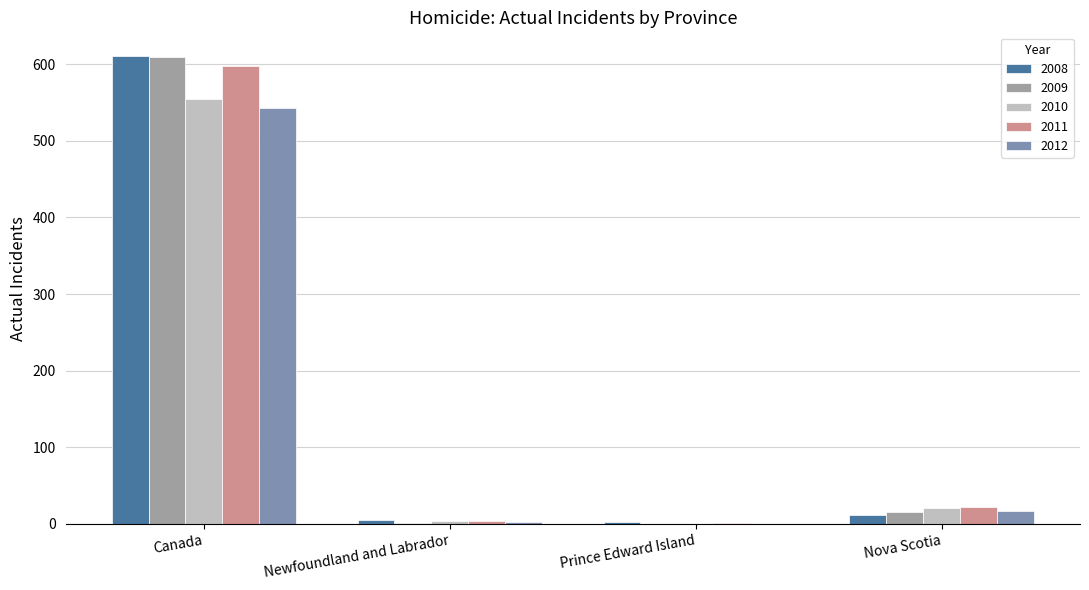

Are the bars grouped side by side (vs. stacked)?

Yes